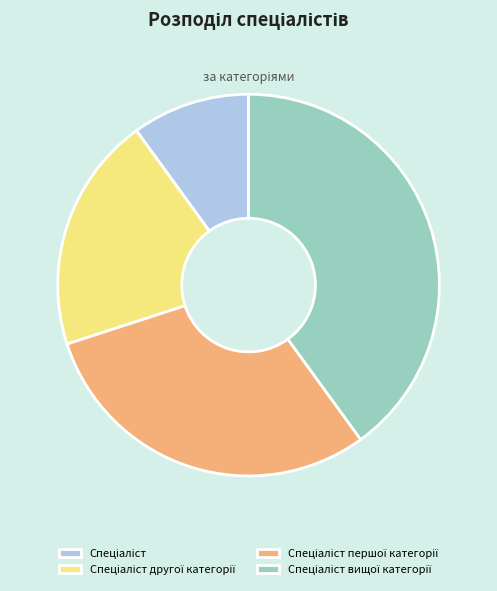

Count the number of slices in the pie.

4